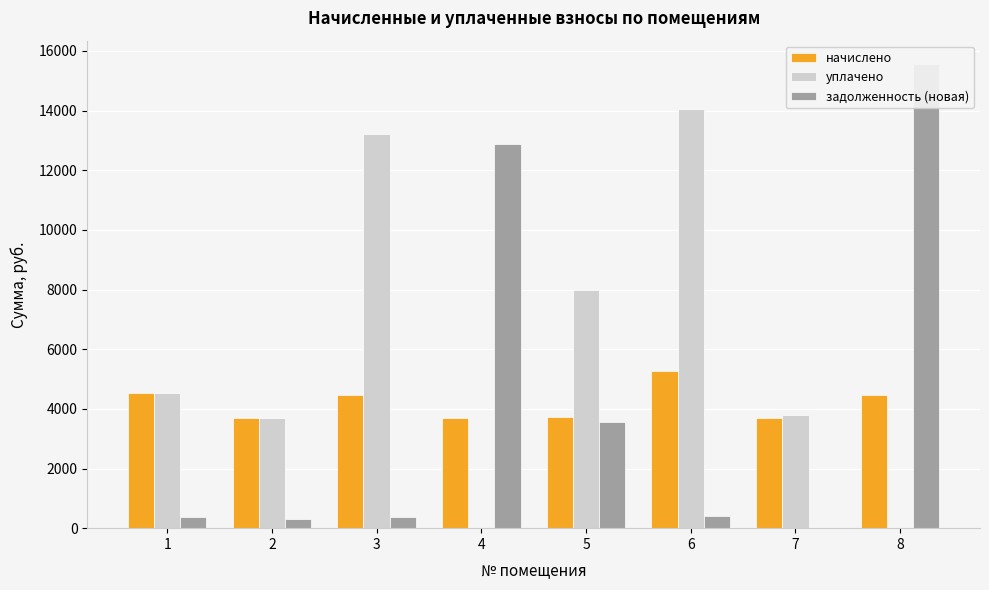

Count the number of data series in this chart.

3